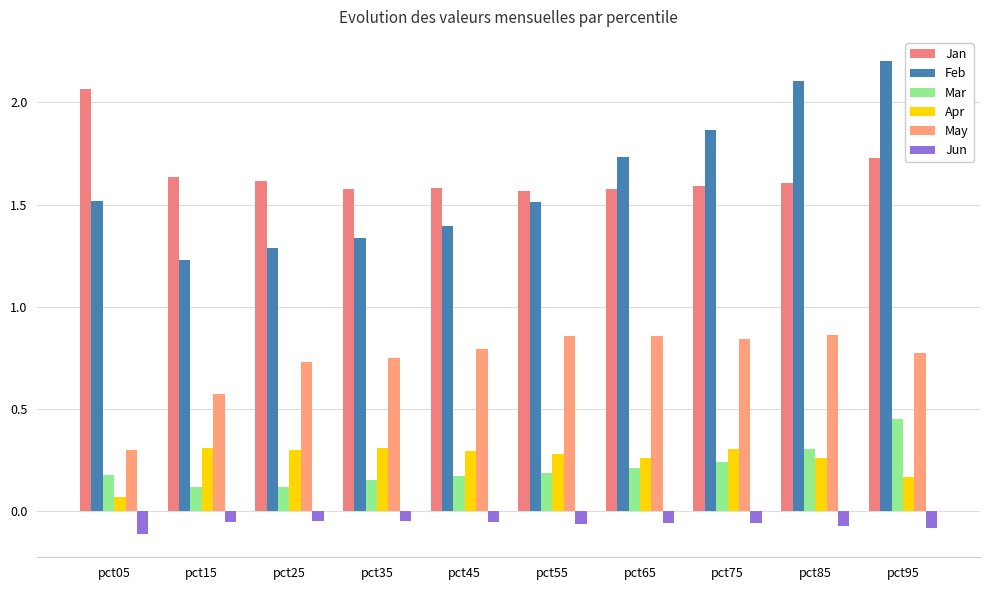

What is the total value across all series at pct95?

5.2